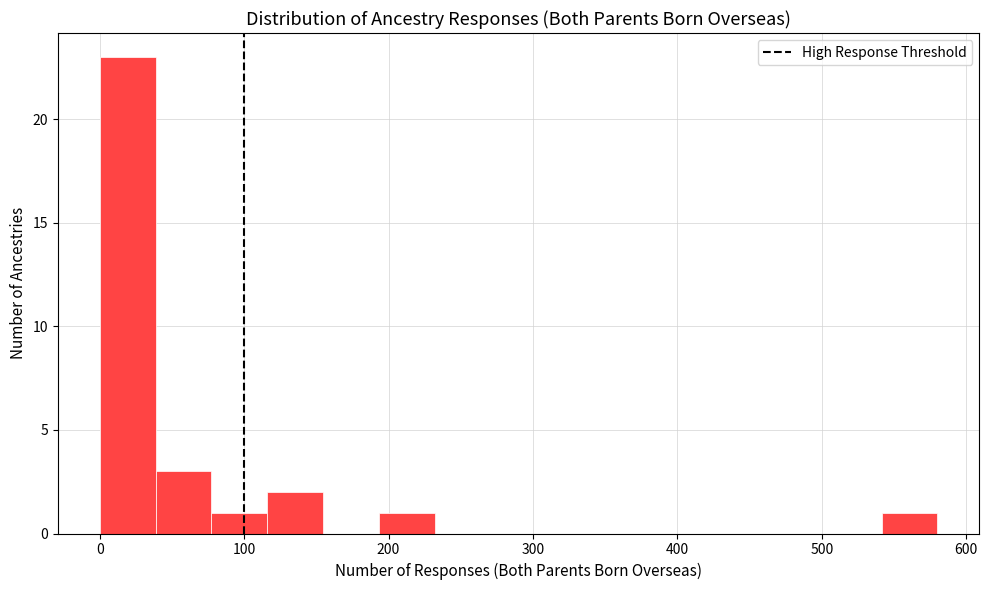

Read against the x-axis, roughly where is the centre of the tallest bar?

20